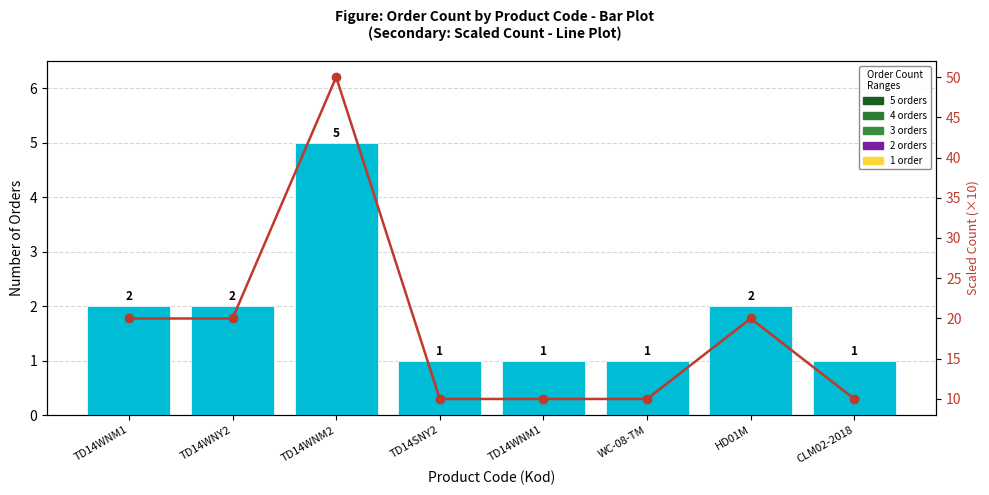

At which category is the sum across all series the highest?

TD14WNM2